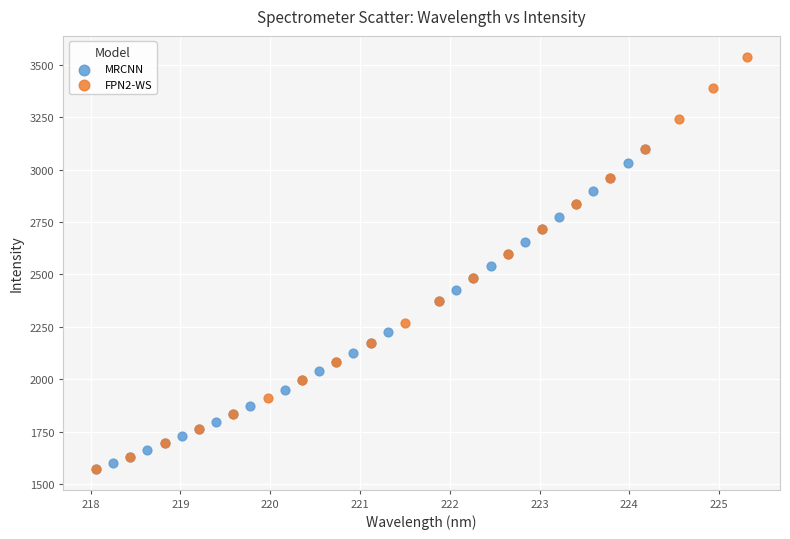

Which series has the largest Y range (max minus min)?

FPN2-WS